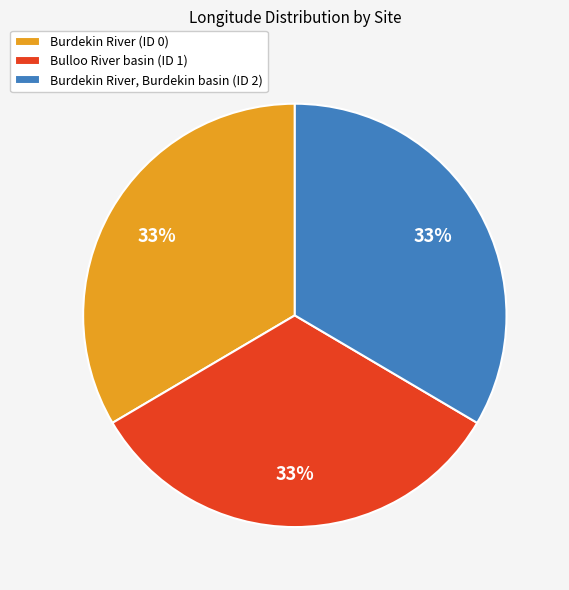

Do Burdekin River, Burdekin basin (ID 2) and Burdekin River (ID 0) together represent more than half of the pie?

Yes